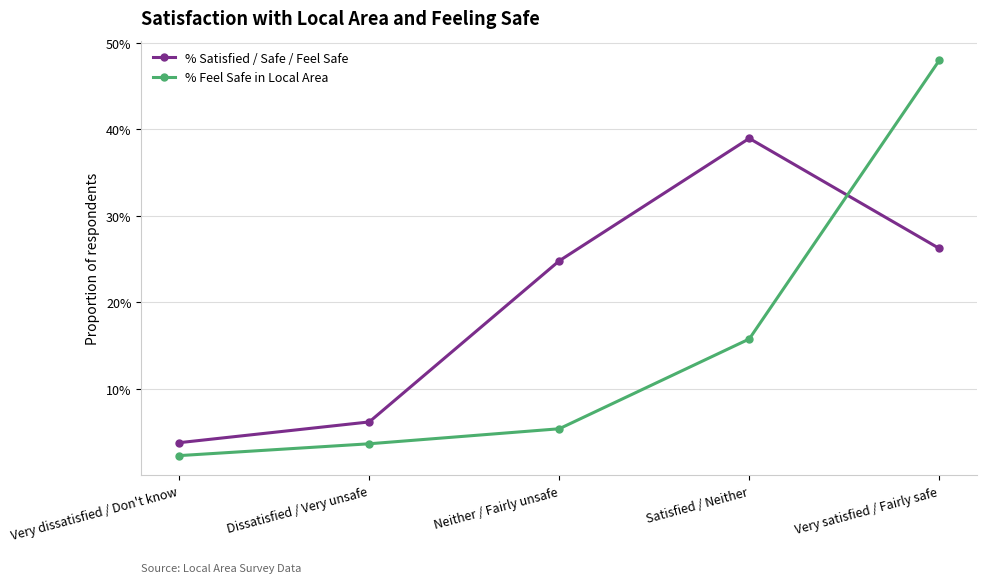

At which label does % Feel Safe in Local Area reach its minimum?

Very dissatisfied / Don't know